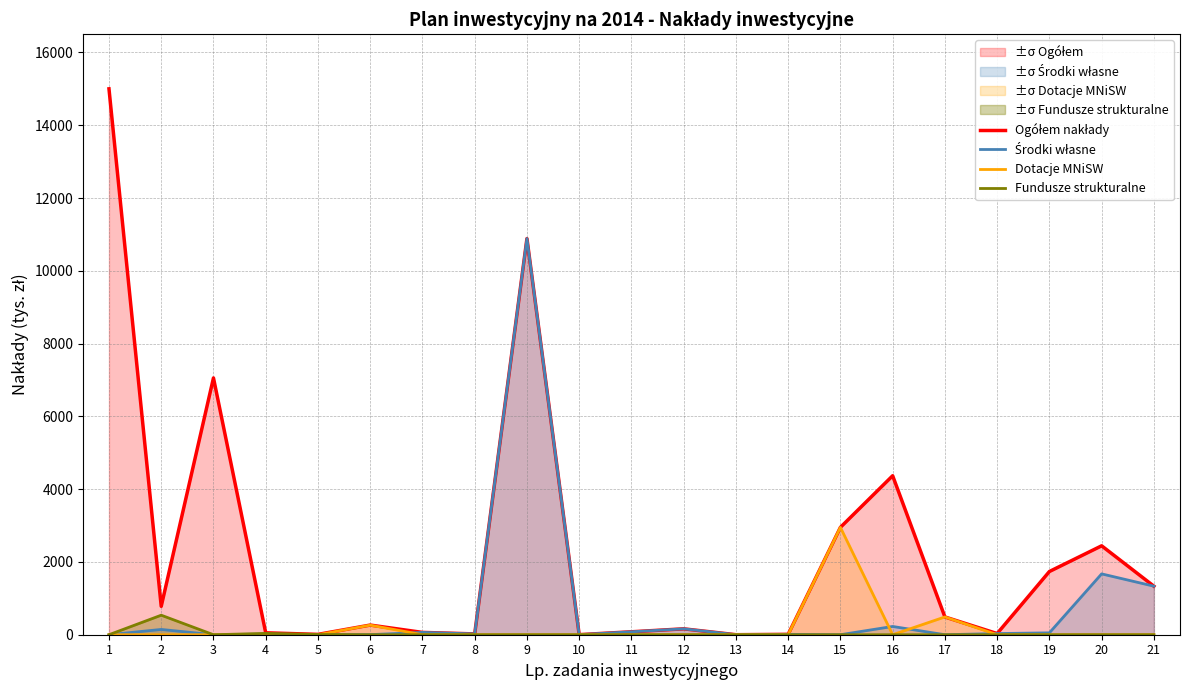

The Dotacje MNiSW series shows 0.0 at 4. True or false?

True